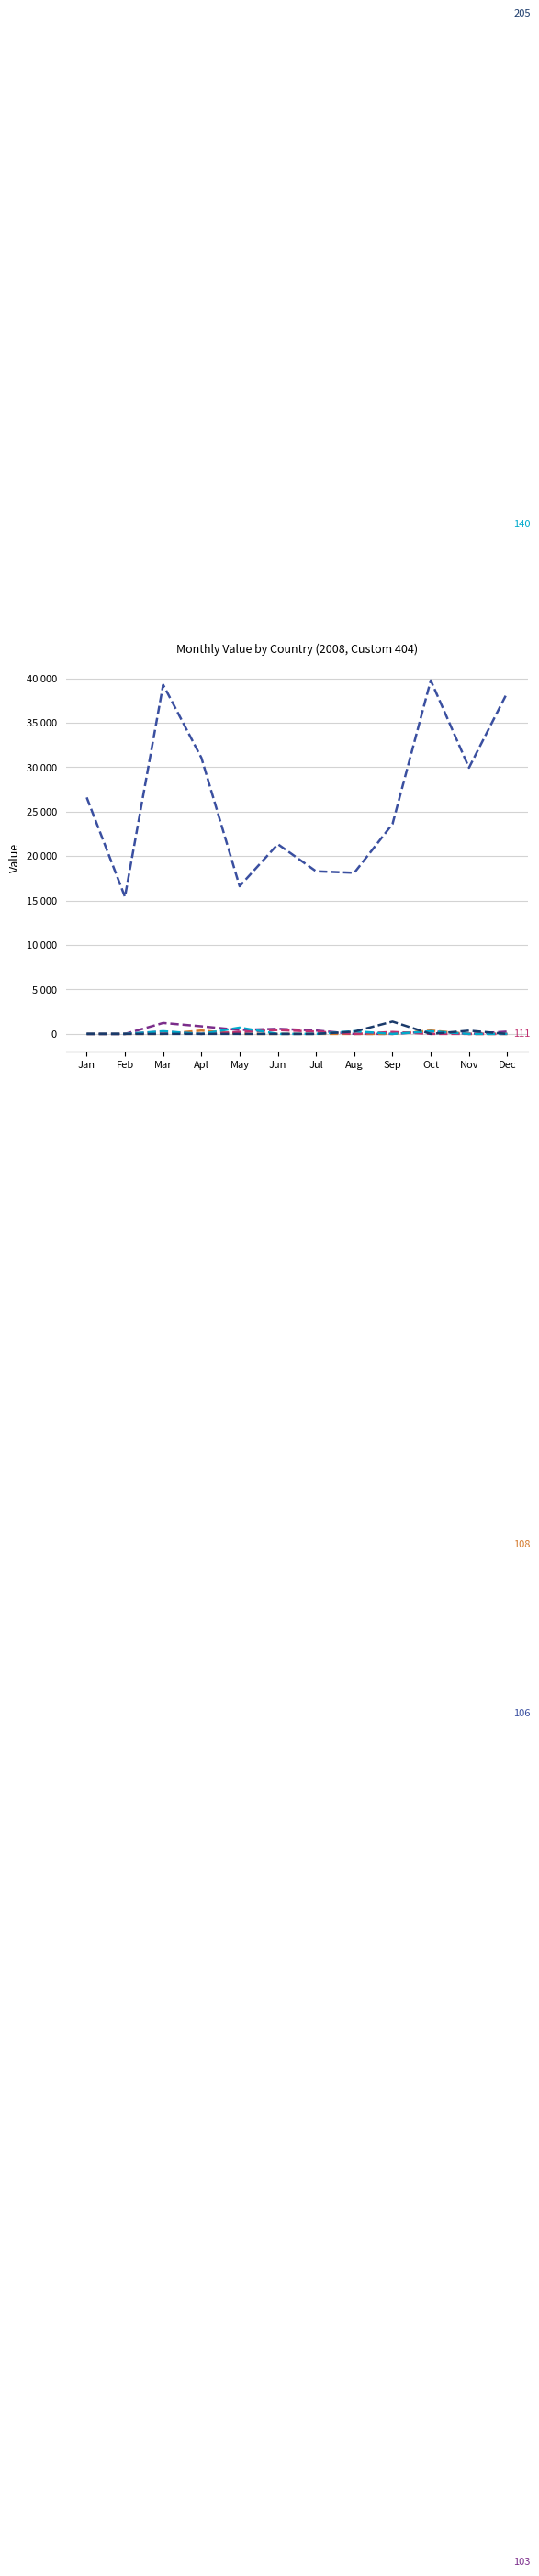

Is this an area chart (filled region under the line)?

No